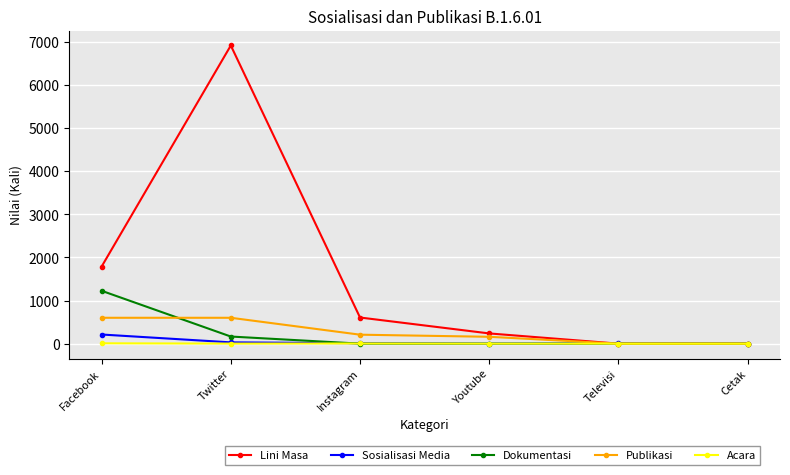

What is the label of the 1st point from the right?

Cetak